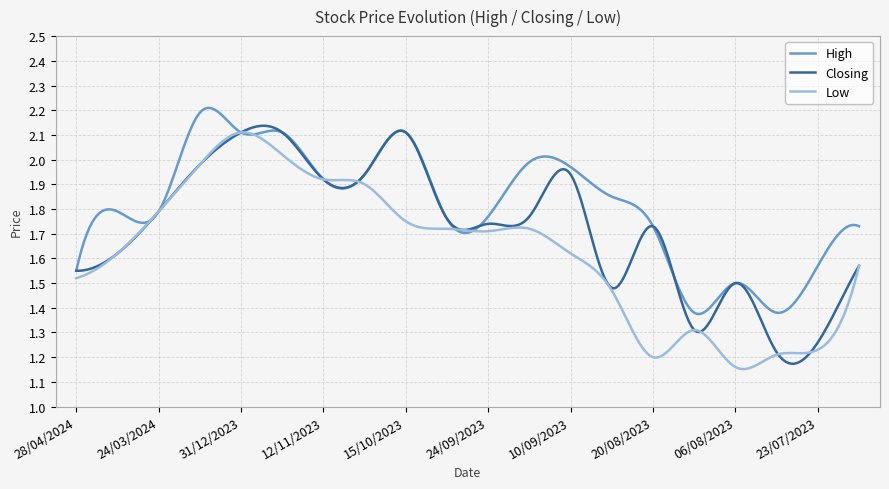

List the series in order of their overall mean, highest first.

High, Closing, Low